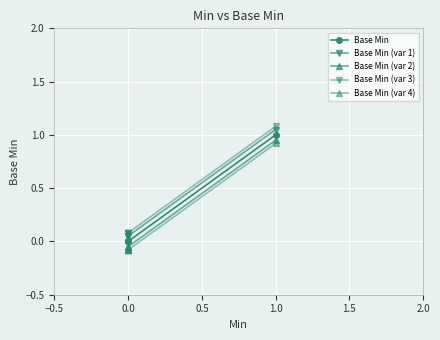

What is the label of the 3rd point from the left?

0.5